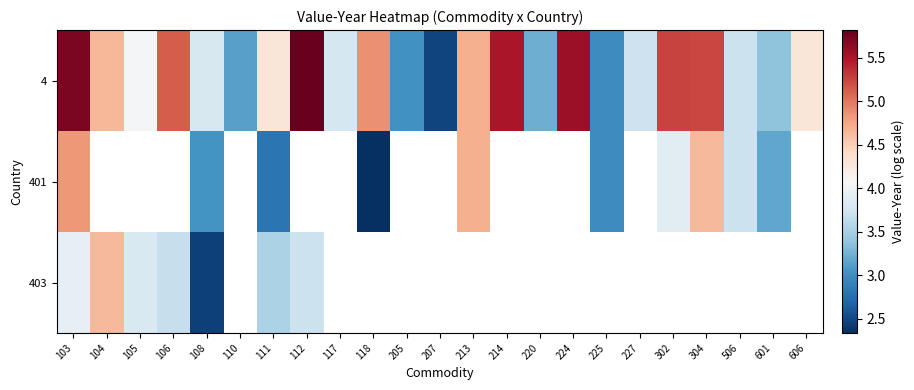

What is the minimum value shown in the chart?

2.3